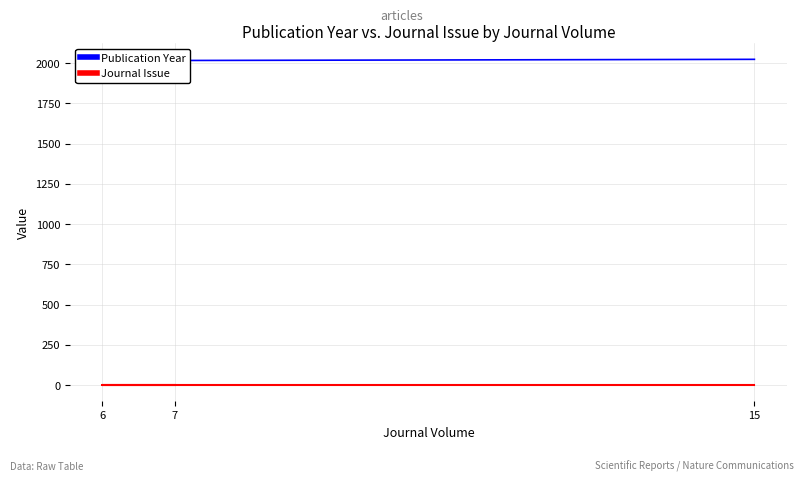

Reading left to right, list all the values displayed in this chart.

Publication Year: 7=2017	6=2016	15=2024
Journal Issue: 7=1	6=1	15=1